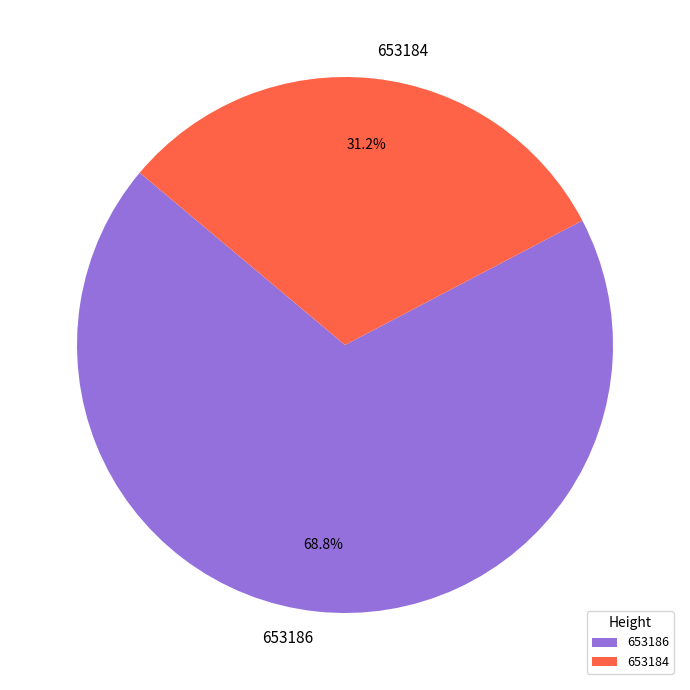

Do 653184 and 653186 together represent more than half of the pie?

Yes